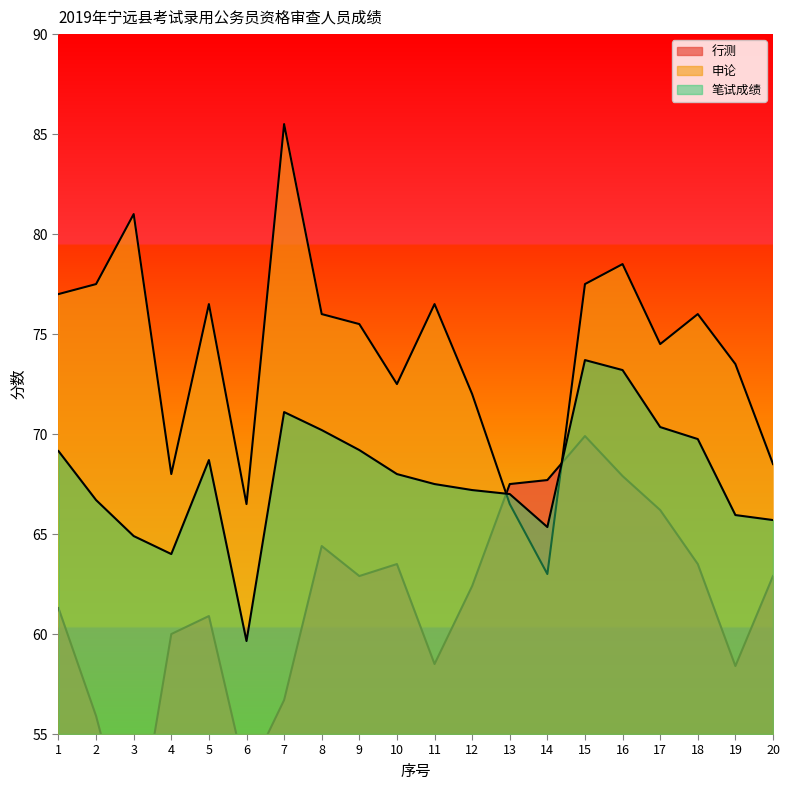

True or false: 行测 and 申论 intersect in this chart.

True